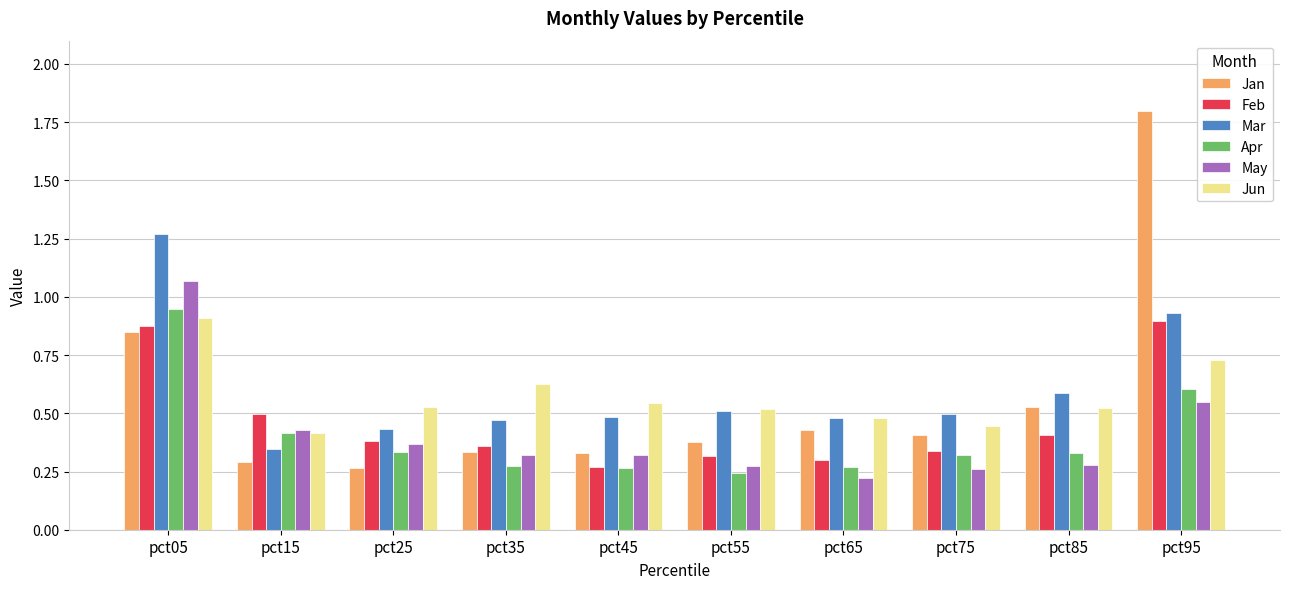

Is it true that Apr equals 0.1 at pct45?

False